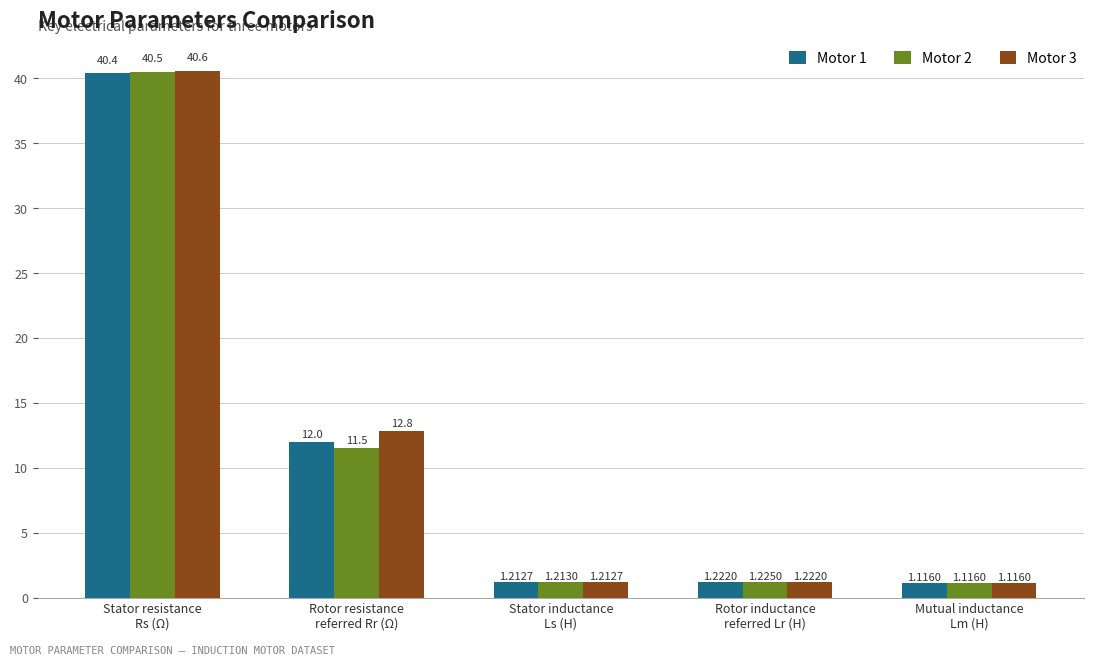

Where is Motor 3 nearest to the value 20?

Rotor resistance
referred Rr (Ω)